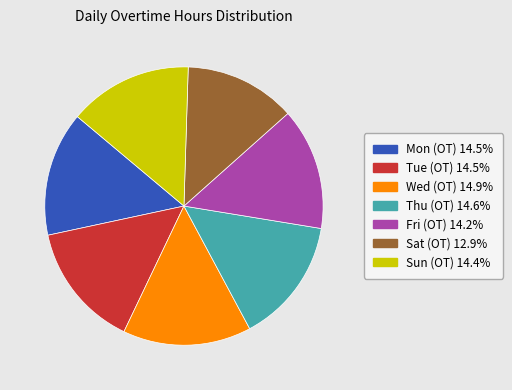

Is there a majority slice in this chart?

No